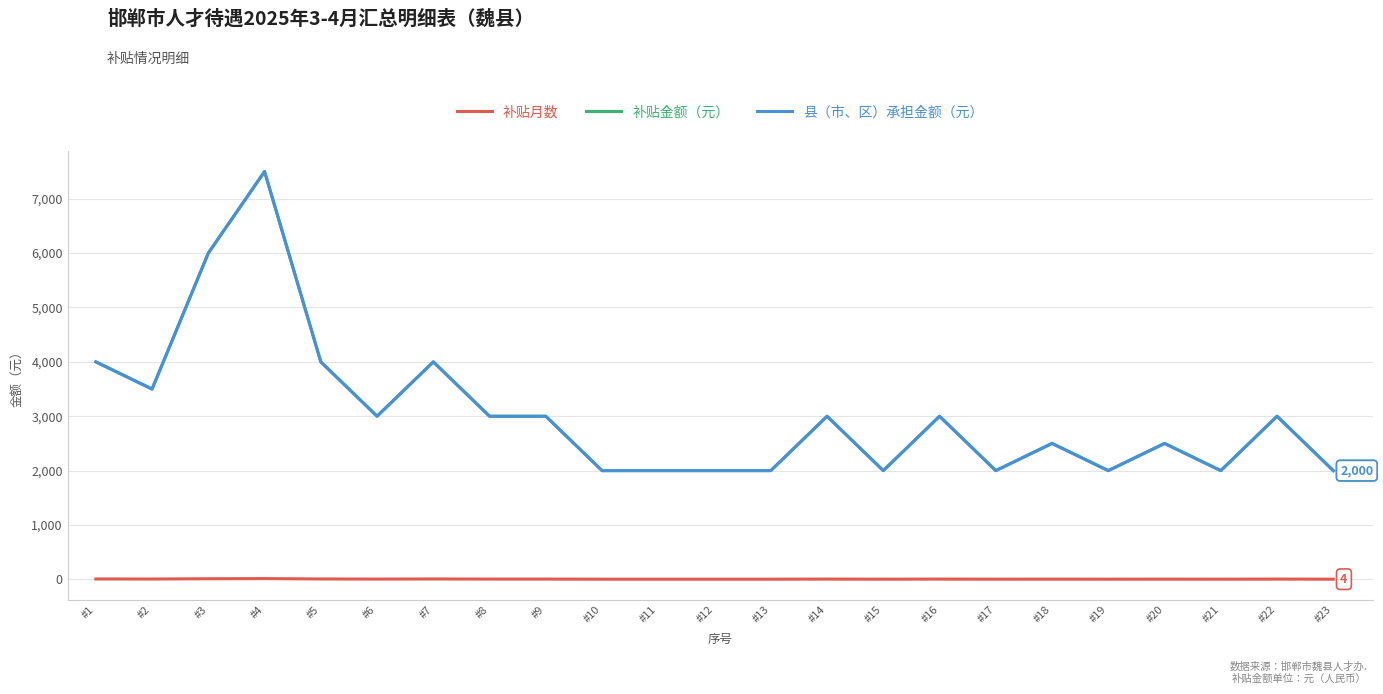

Does the chart have visible grid lines?

Yes